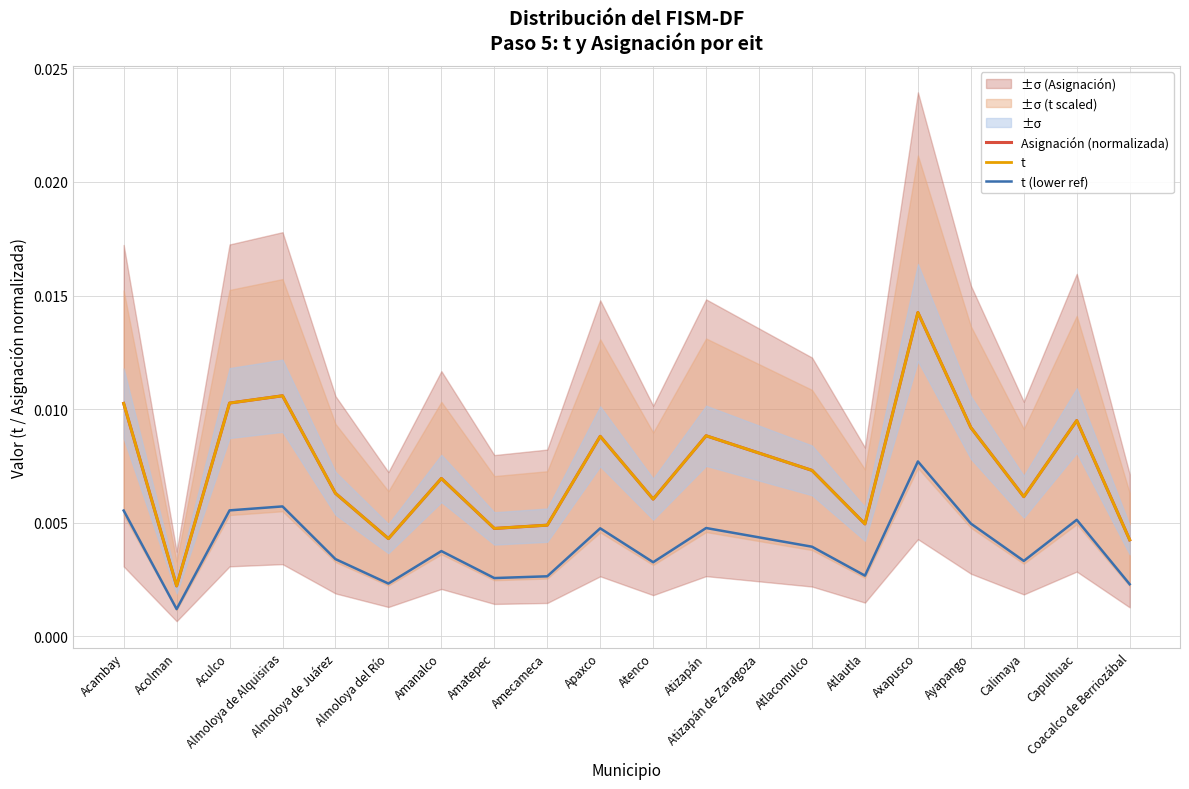

True or false: Asignación (normalizada) and t (lower ref) cross at least once.

False